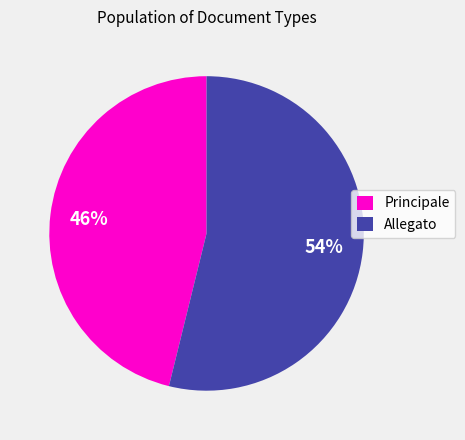

Is it true that Principale is 35% of the pie?

False